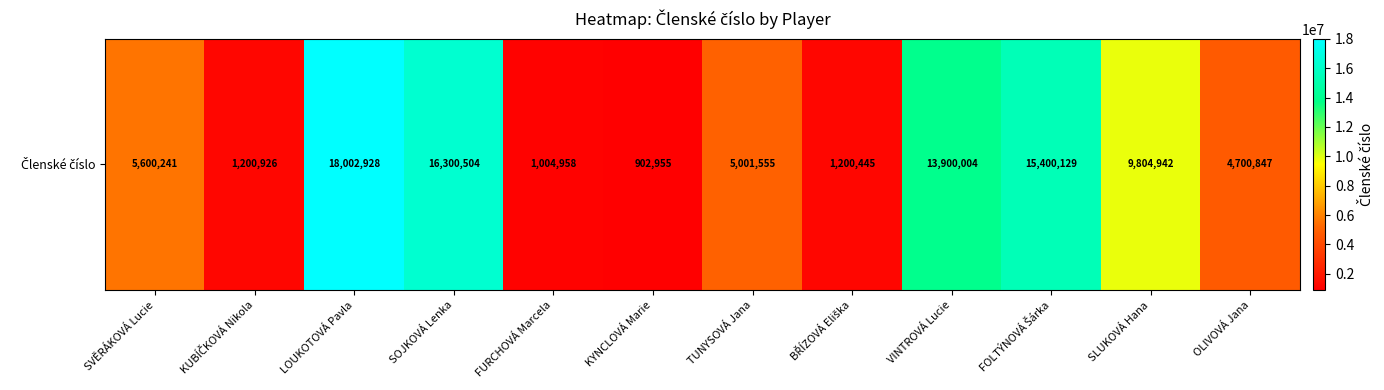

How many values are below 5600241?

6